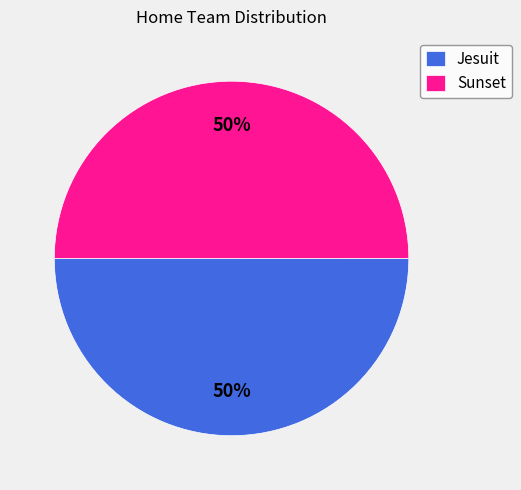

To the nearest percent, what is the combined percentage of Jesuit and Sunset?

100%